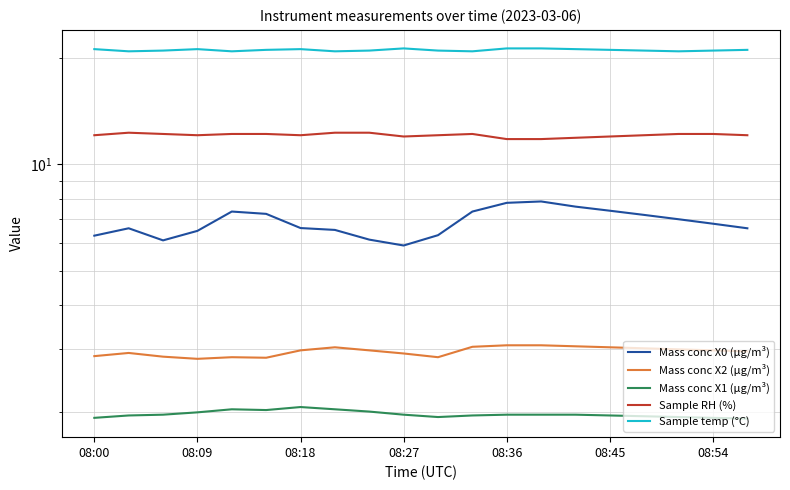

What is the total value across all series at 08:18?

45.0